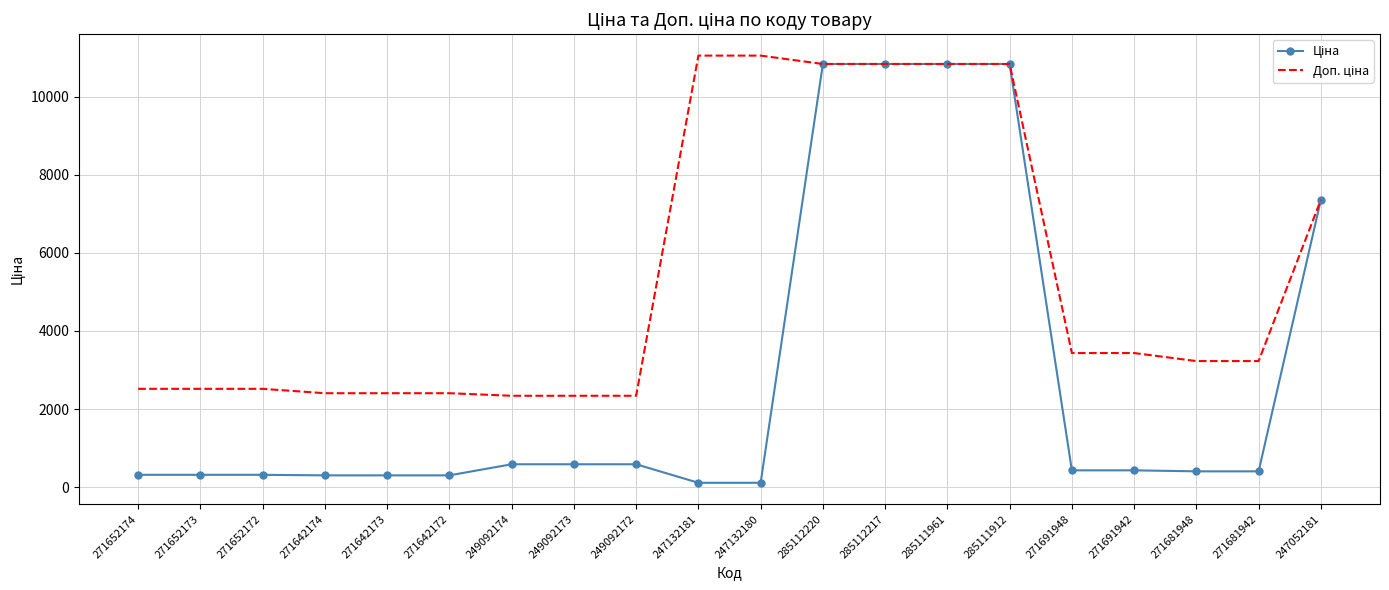

What is the total value across all series at 249092174?

2924.6